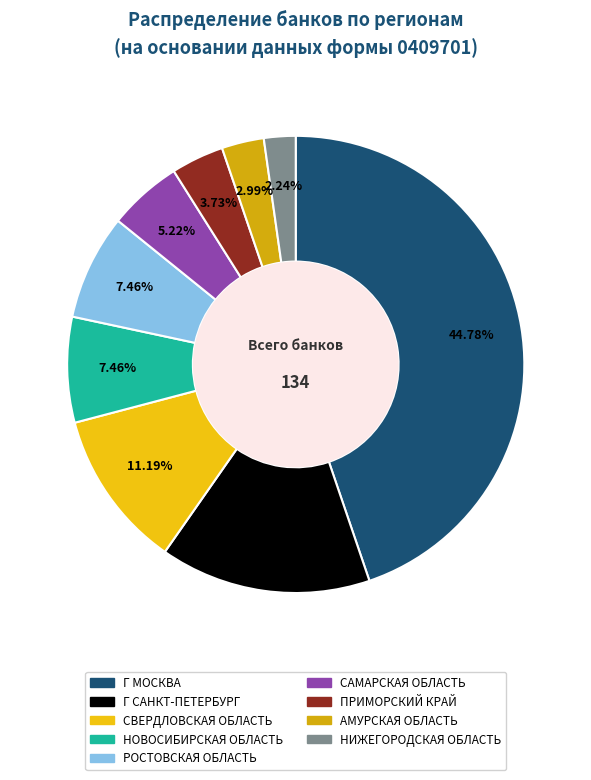

Is there a majority slice in this chart?

No